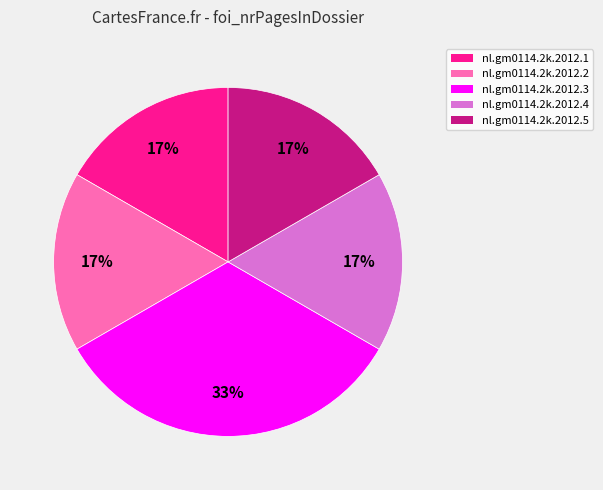

To the nearest percent, what percentage of the pie is nl.gm0114.2k.2012.2?

17%